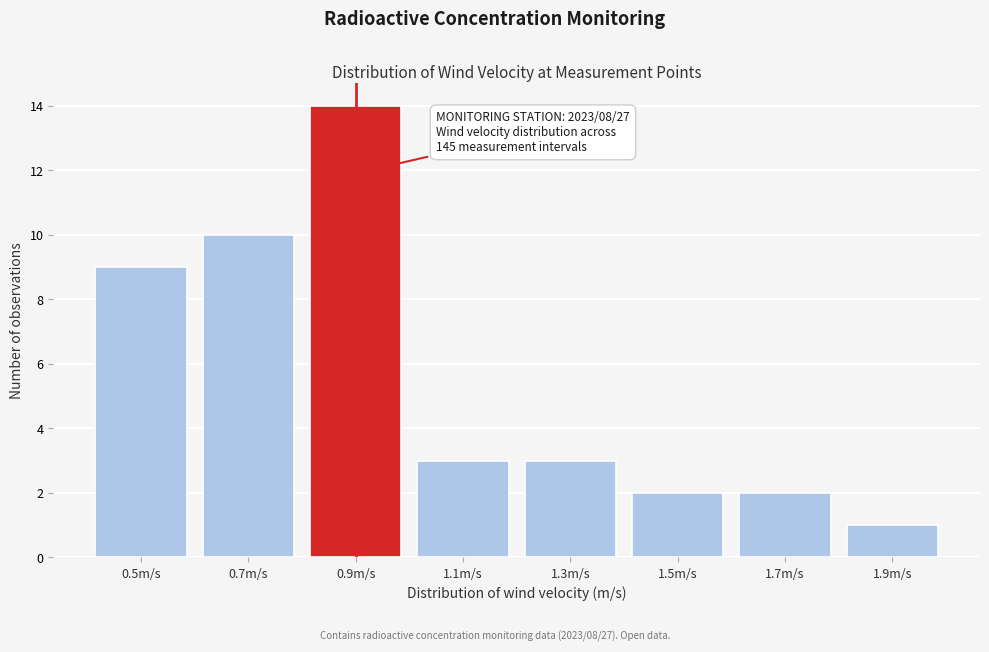

Reading right to left, transcribe all the data shown in this chart.

1	2	2	3	3	14	10	9